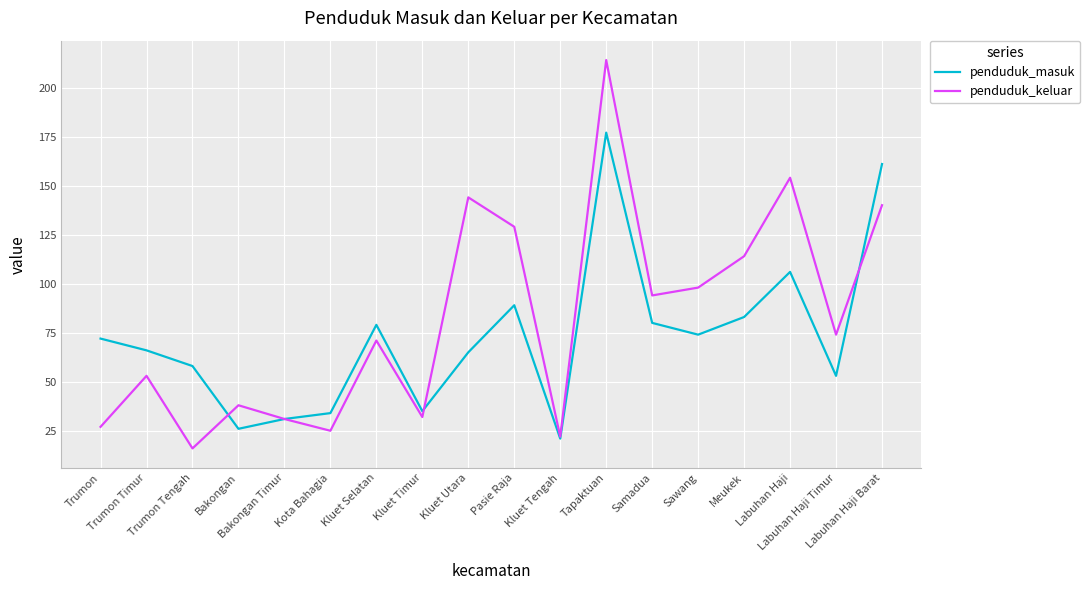

At which category is the sum across all series the highest?

Tapaktuan